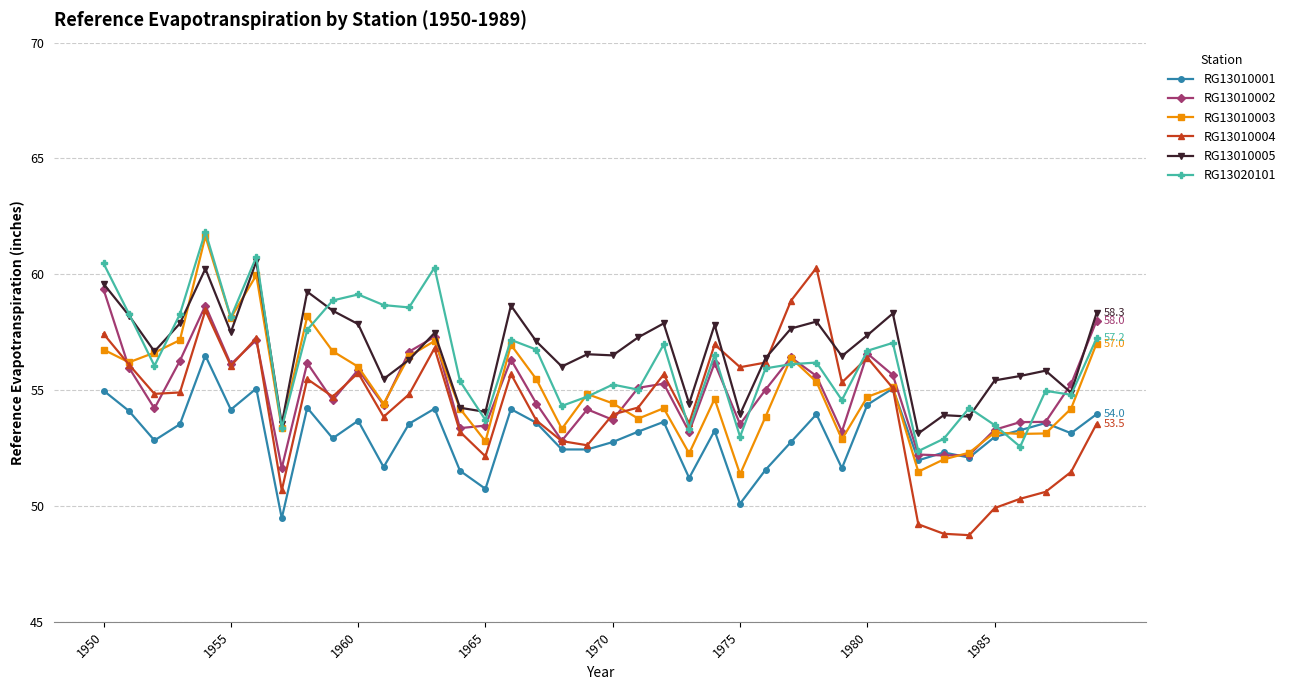

What is the greatest value displayed?

61.8